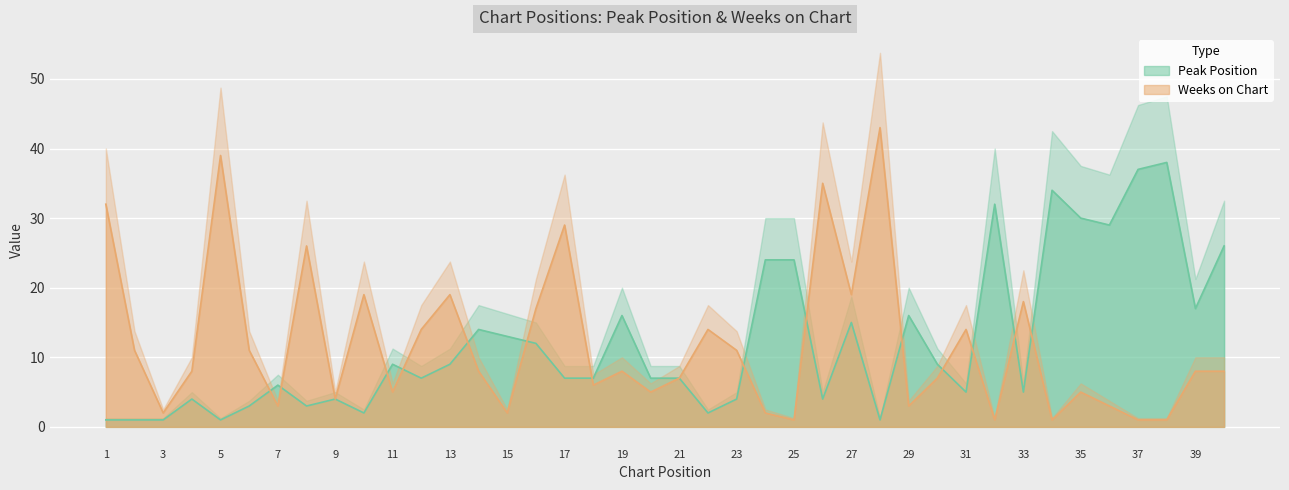

After their last crossing, which series has the higher values: Weeks on Chart or Peak Position?

Peak Position